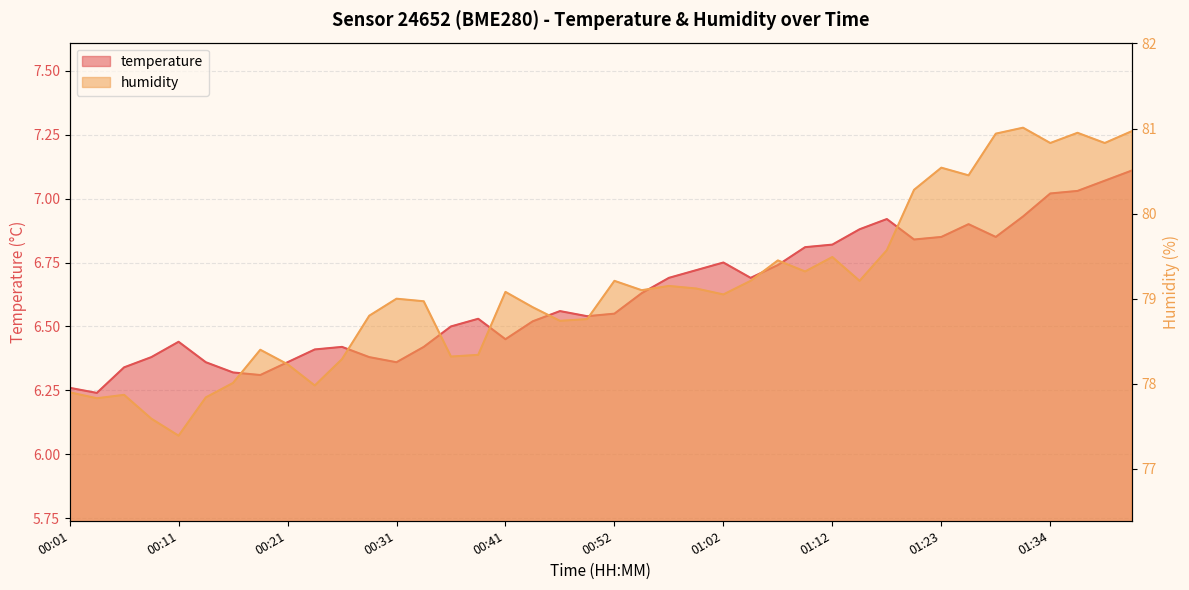

True or false: humidity and temperature cross at least once.

False